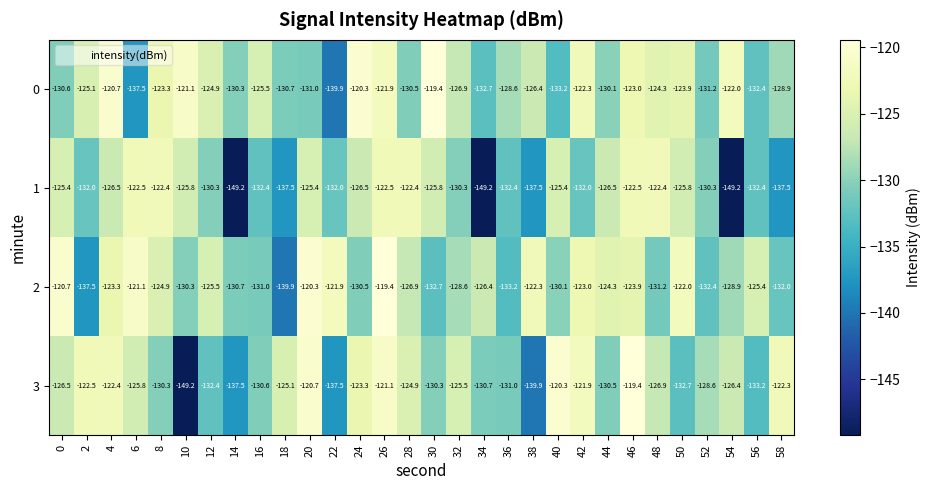

Which category has the lowest value in the 3 series?

10